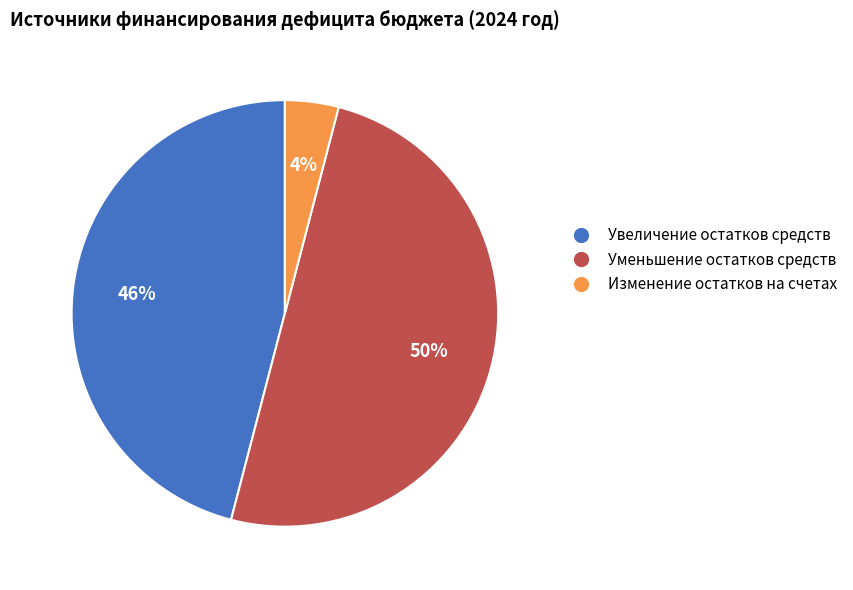

To the nearest percent, what is the difference between the largest and smallest slice percentages?

46%